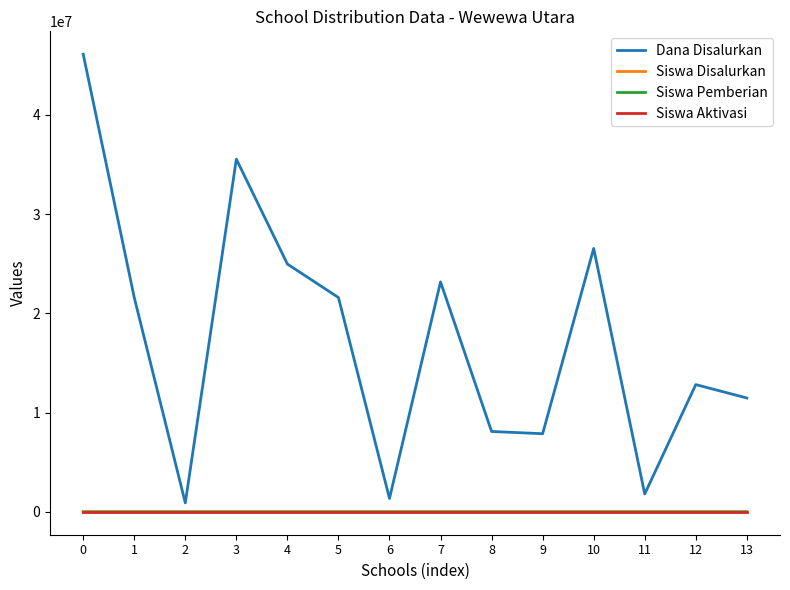

Which series changed the most between 6 and 7?

Dana Disalurkan